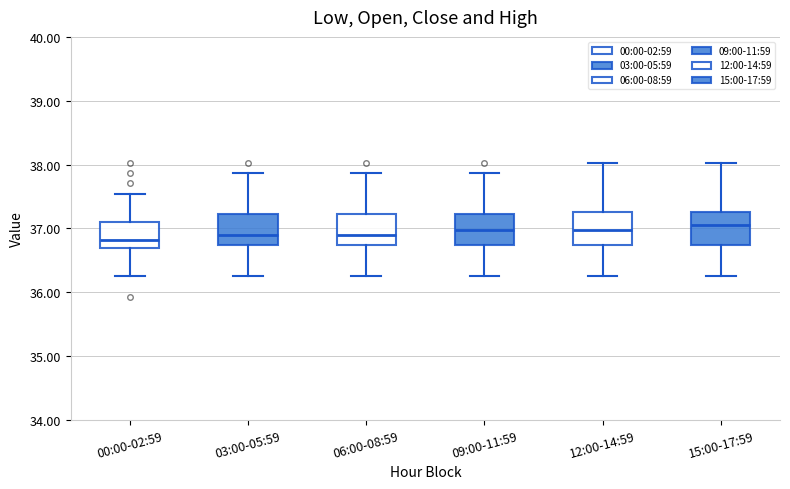

Where is the upper edge of the box for 06:00-08:59 on the y-axis? The values are not printed on the chart, so give them approximately, as read against the axis.

37.2